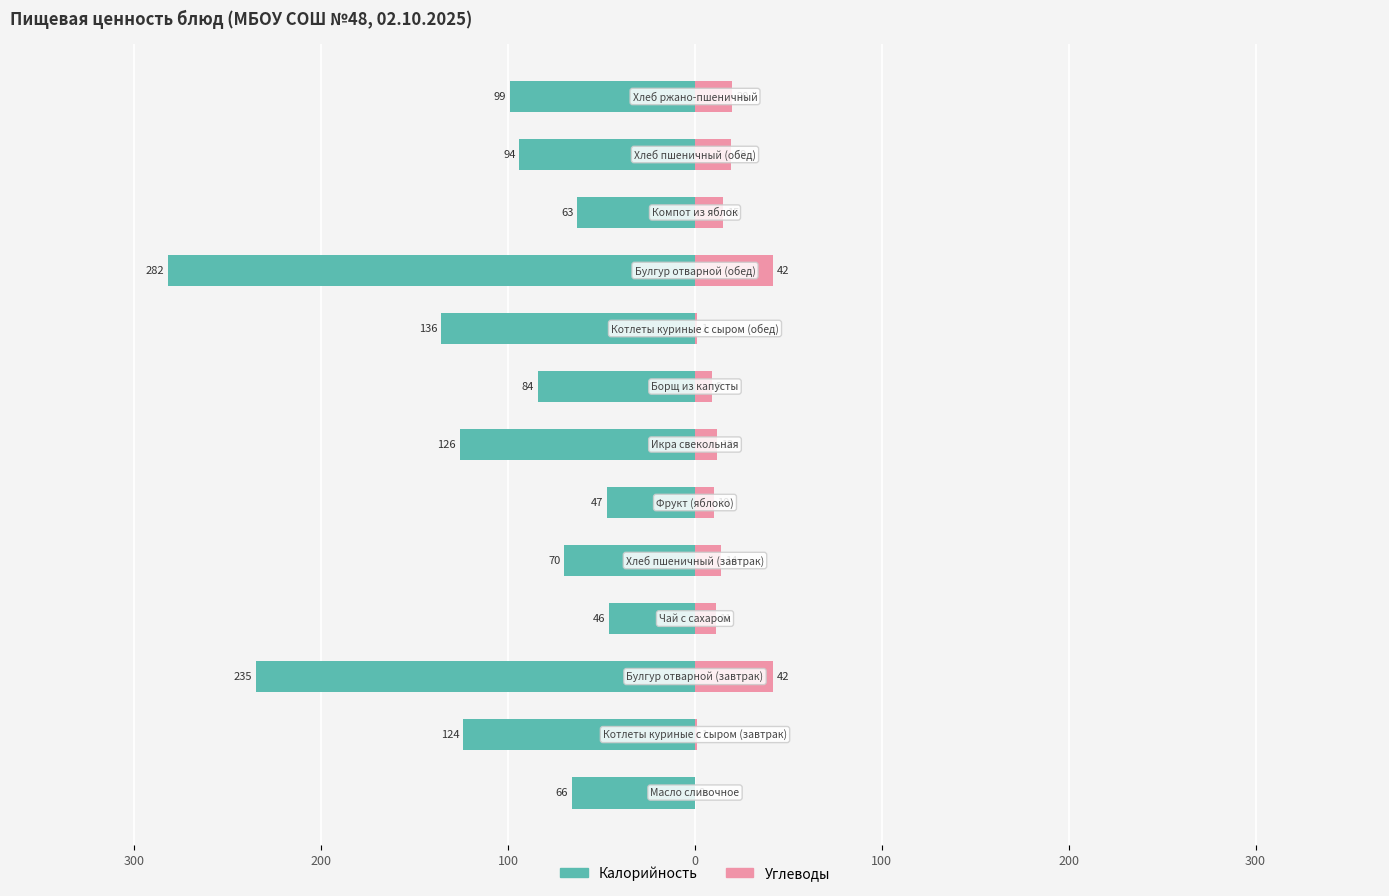

What is the difference between the maximum and minimum values in the Углеводы series?

42